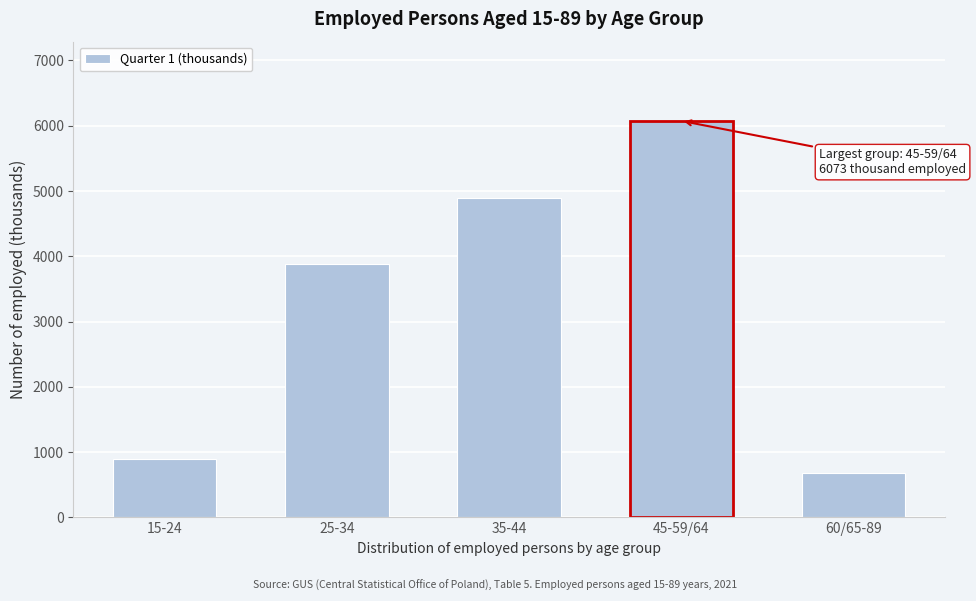

Reading left to right, extract all data points from this chart.

898	3888	4889	6073	687